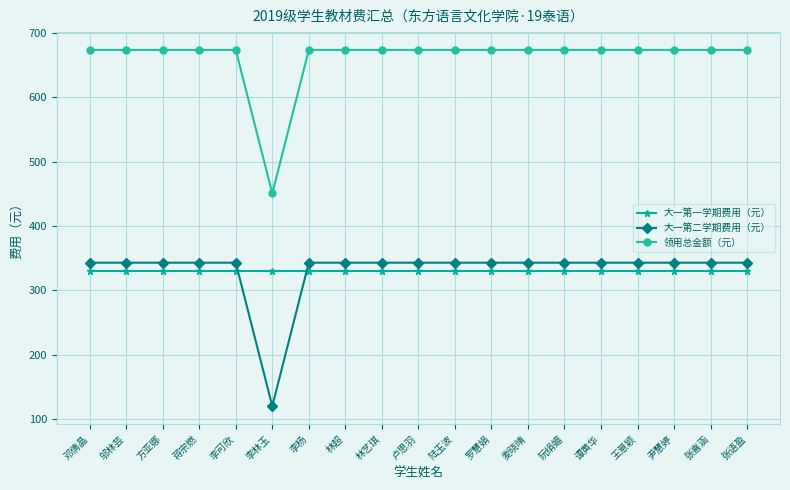

Count the number of data series in this chart.

3